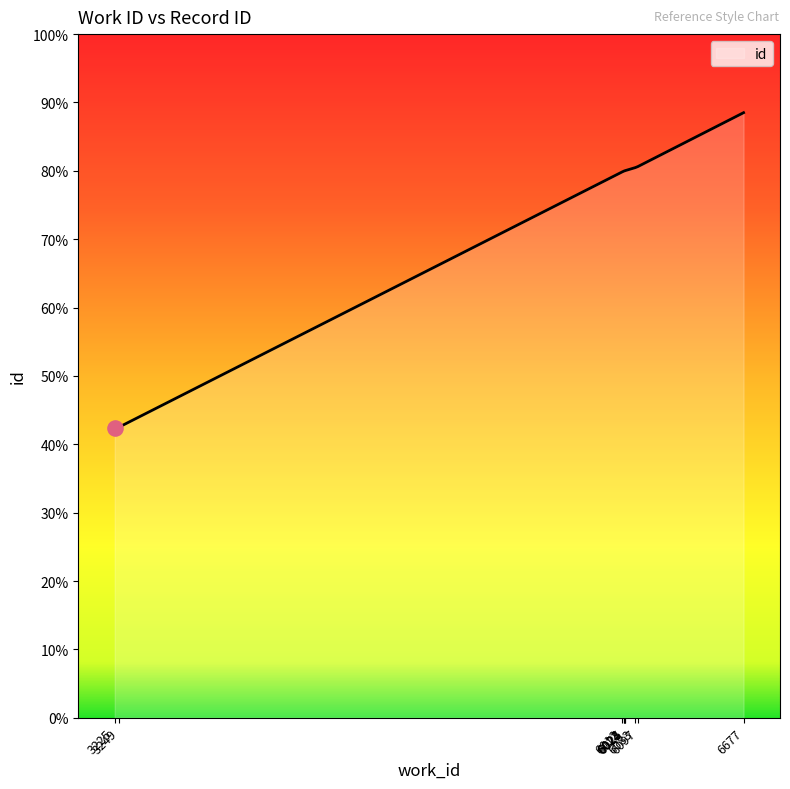

Which has a higher value, 6022 or 3225?

6022